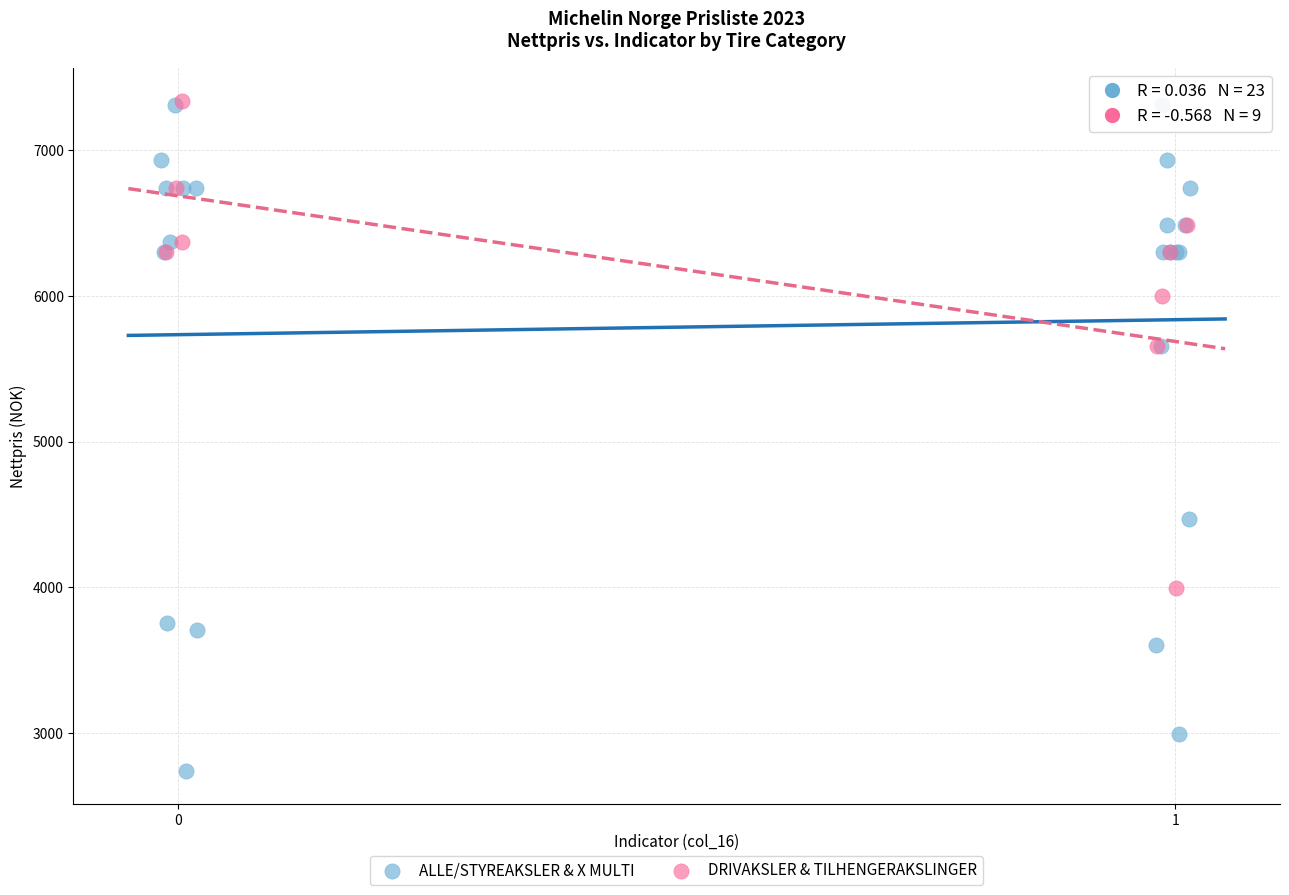

Which series has the largest Y range (max minus min)?

ALLE/STYREAKSLER & X MULTI